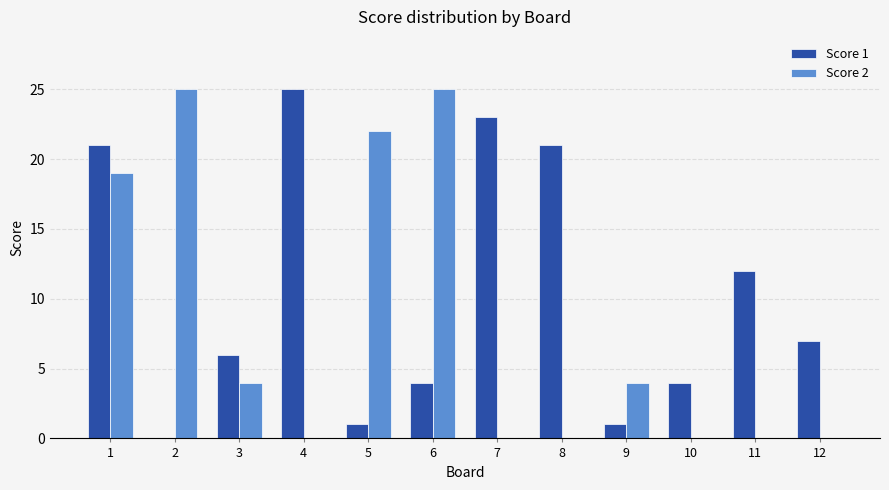

Are the bars horizontal?

No